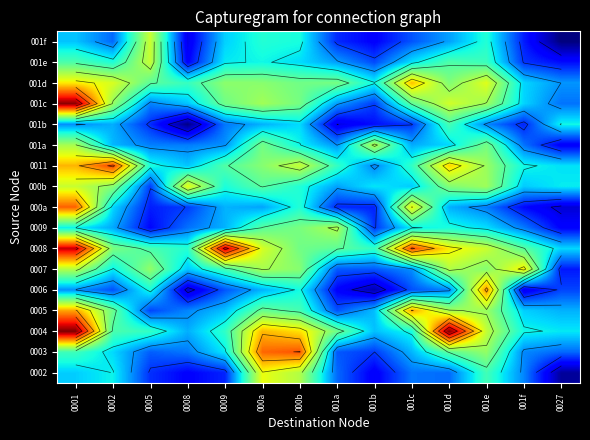

What is the maximum value shown in the chart?

2.9